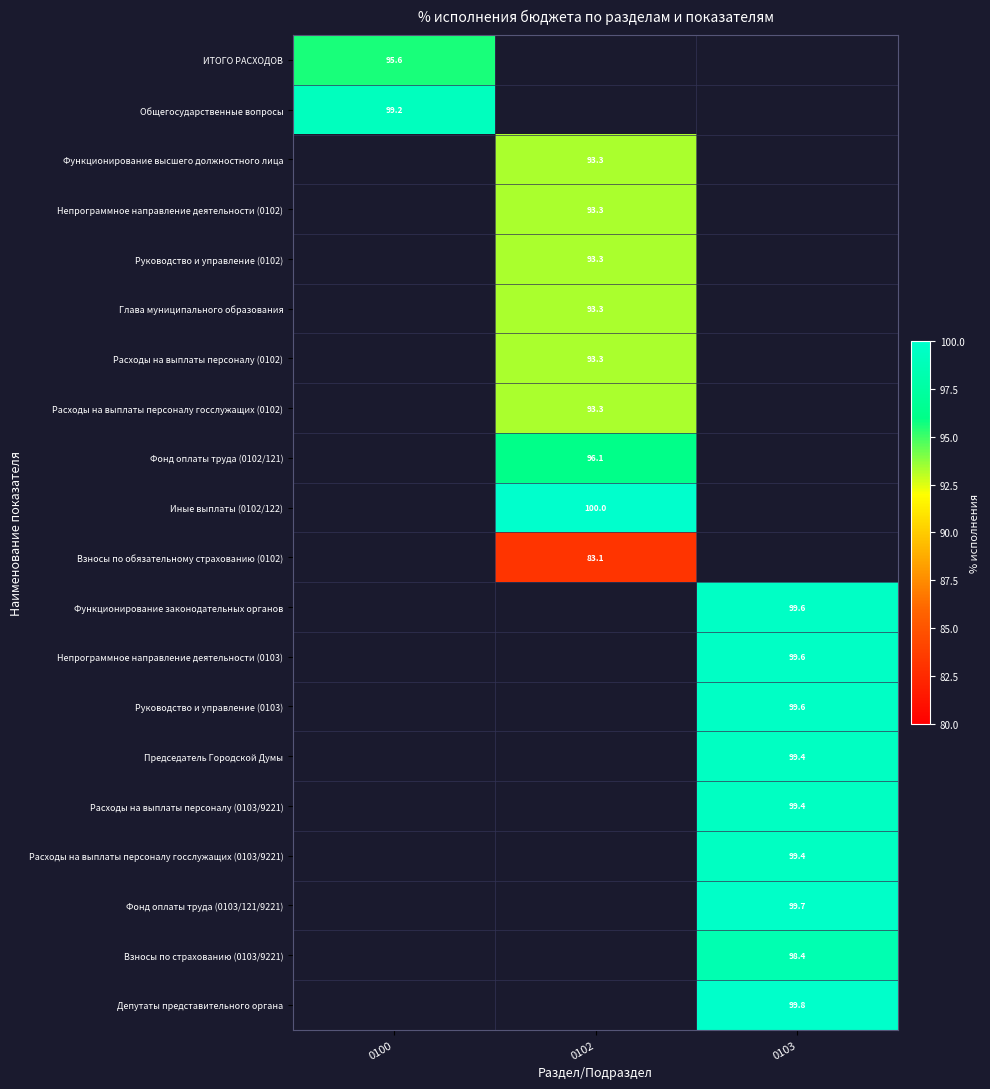

Which series has the largest range (max minus min)?

ИТОГО РАСХОДОВ